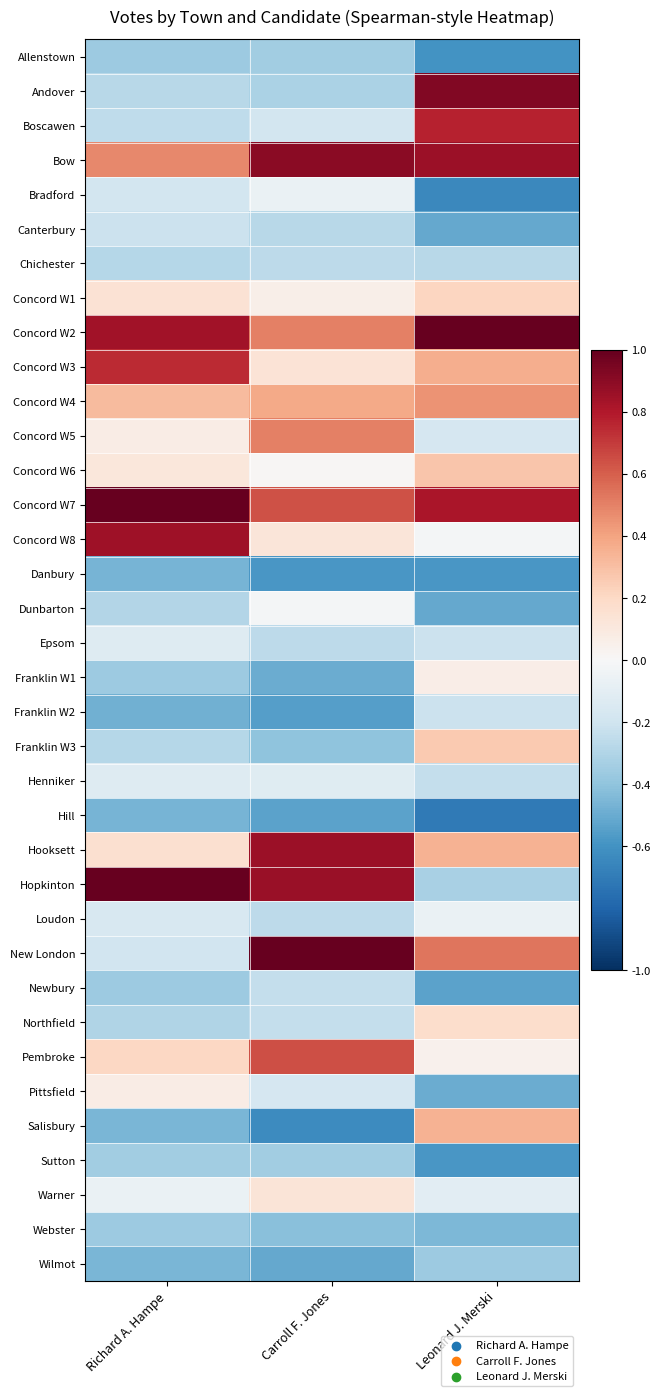

Reading left to right, extract all data points from this chart.

Allenstown: Richard A. Hampe=-0.4	Carroll F. Jones=-0.4	Leonard J. Merski=-0.6
Andover: Richard A. Hampe=-0.3	Carroll F. Jones=-0.3	Leonard J. Merski=0.9
Boscawen: Richard A. Hampe=-0.3	Carroll F. Jones=-0.2	Leonard J. Merski=0.8
Bow: Richard A. Hampe=0.5	Carroll F. Jones=0.9	Leonard J. Merski=0.9
Bradford: Richard A. Hampe=-0.2	Carroll F. Jones=-0.1	Leonard J. Merski=-0.6
Canterbury: Richard A. Hampe=-0.2	Carroll F. Jones=-0.3	Leonard J. Merski=-0.5
Chichester: Richard A. Hampe=-0.3	Carroll F. Jones=-0.3	Leonard J. Merski=-0.3
Concord W1: Richard A. Hampe=0.1	Carroll F. Jones=0.1	Leonard J. Merski=0.2
Concord W2: Richard A. Hampe=0.8	Carroll F. Jones=0.5	Leonard J. Merski=1.0
Concord W3: Richard A. Hampe=0.7	Carroll F. Jones=0.1	Leonard J. Merski=0.4
Concord W4: Richard A. Hampe=0.3	Carroll F. Jones=0.4	Leonard J. Merski=0.5
Concord W5: Richard A. Hampe=0.1	Carroll F. Jones=0.5	Leonard J. Merski=-0.2
Concord W6: Richard A. Hampe=0.1	Carroll F. Jones=0.0	Leonard J. Merski=0.3
Concord W7: Richard A. Hampe=1.0	Carroll F. Jones=0.6	Leonard J. Merski=0.8
Concord W8: Richard A. Hampe=0.8	Carroll F. Jones=0.1	Leonard J. Merski=-0.0
Danbury: Richard A. Hampe=-0.5	Carroll F. Jones=-0.6	Leonard J. Merski=-0.6
Dunbarton: Richard A. Hampe=-0.3	Carroll F. Jones=-0.0	Leonard J. Merski=-0.5
Epsom: Richard A. Hampe=-0.1	Carroll F. Jones=-0.3	Leonard J. Merski=-0.2
Franklin W1: Richard A. Hampe=-0.4	Carroll F. Jones=-0.5	Leonard J. Merski=0.1
Franklin W2: Richard A. Hampe=-0.5	Carroll F. Jones=-0.6	Leonard J. Merski=-0.2
Franklin W3: Richard A. Hampe=-0.3	Carroll F. Jones=-0.4	Leonard J. Merski=0.3
Henniker: Richard A. Hampe=-0.1	Carroll F. Jones=-0.1	Leonard J. Merski=-0.2
Hill: Richard A. Hampe=-0.5	Carroll F. Jones=-0.5	Leonard J. Merski=-0.7
Hooksett: Richard A. Hampe=0.2	Carroll F. Jones=0.9	Leonard J. Merski=0.3
Hopkinton: Richard A. Hampe=1.0	Carroll F. Jones=0.9	Leonard J. Merski=-0.3
Loudon: Richard A. Hampe=-0.2	Carroll F. Jones=-0.3	Leonard J. Merski=-0.1
New London: Richard A. Hampe=-0.2	Carroll F. Jones=1.0	Leonard J. Merski=0.5
Newbury: Richard A. Hampe=-0.4	Carroll F. Jones=-0.2	Leonard J. Merski=-0.5
Northfield: Richard A. Hampe=-0.3	Carroll F. Jones=-0.2	Leonard J. Merski=0.2
Pembroke: Richard A. Hampe=0.2	Carroll F. Jones=0.6	Leonard J. Merski=0.0
Pittsfield: Richard A. Hampe=0.1	Carroll F. Jones=-0.2	Leonard J. Merski=-0.5
Salisbury: Richard A. Hampe=-0.5	Carroll F. Jones=-0.6	Leonard J. Merski=0.3
Sutton: Richard A. Hampe=-0.3	Carroll F. Jones=-0.3	Leonard J. Merski=-0.6
Warner: Richard A. Hampe=-0.1	Carroll F. Jones=0.1	Leonard J. Merski=-0.1
Webster: Richard A. Hampe=-0.4	Carroll F. Jones=-0.4	Leonard J. Merski=-0.5
Wilmot: Richard A. Hampe=-0.5	Carroll F. Jones=-0.5	Leonard J. Merski=-0.4